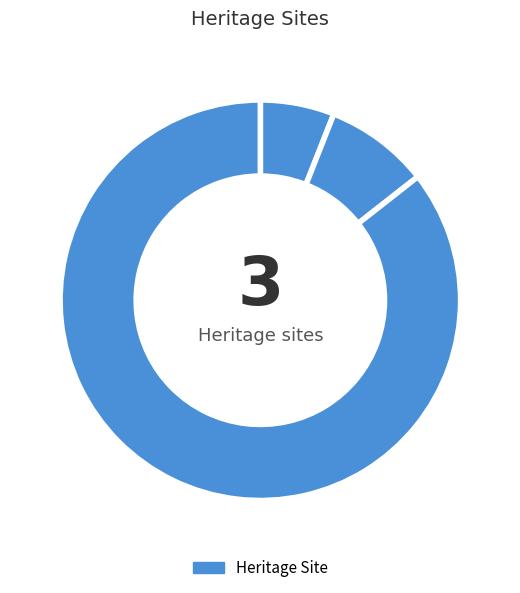

Count the number of slices in the pie.

3